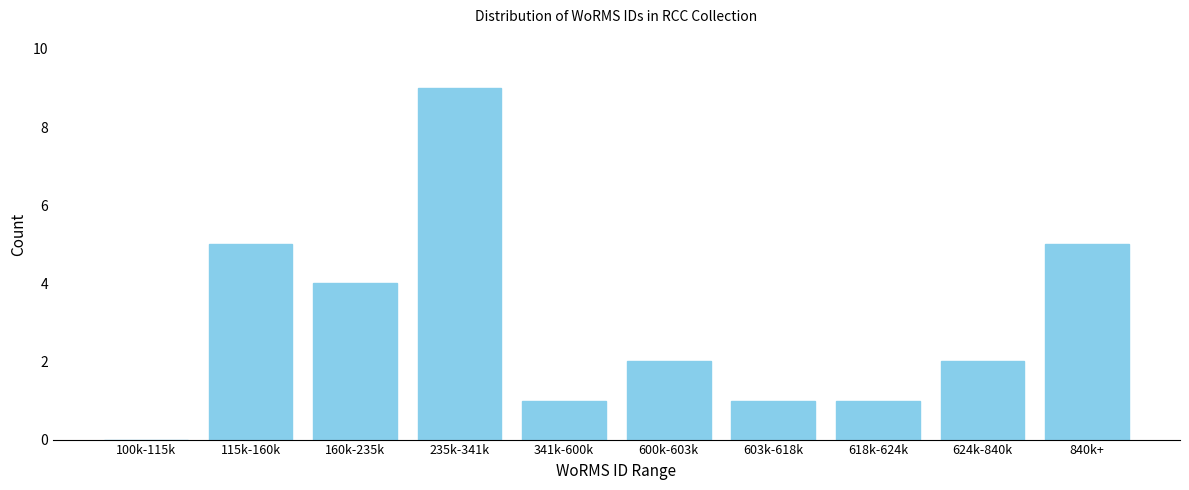

Reading left to right, list all the values displayed in this chart.

100k-115k=0	115k-160k=5	160k-235k=4	235k-341k=9	341k-600k=1	600k-603k=2	603k-618k=1	618k-624k=1	624k-840k=2	840k+=5